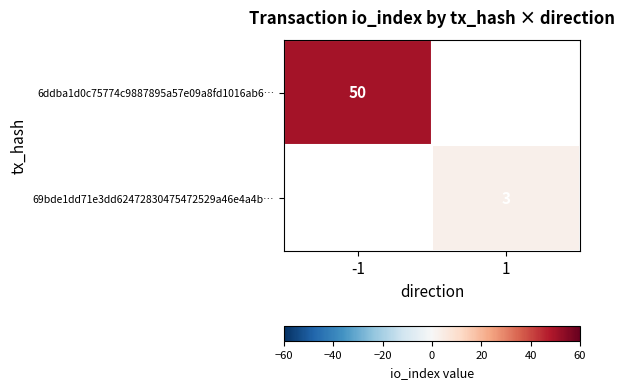

The 69bde1dd71e3dd62472830475472529a46e4a4b… series shows 5 at 1. True or false?

False